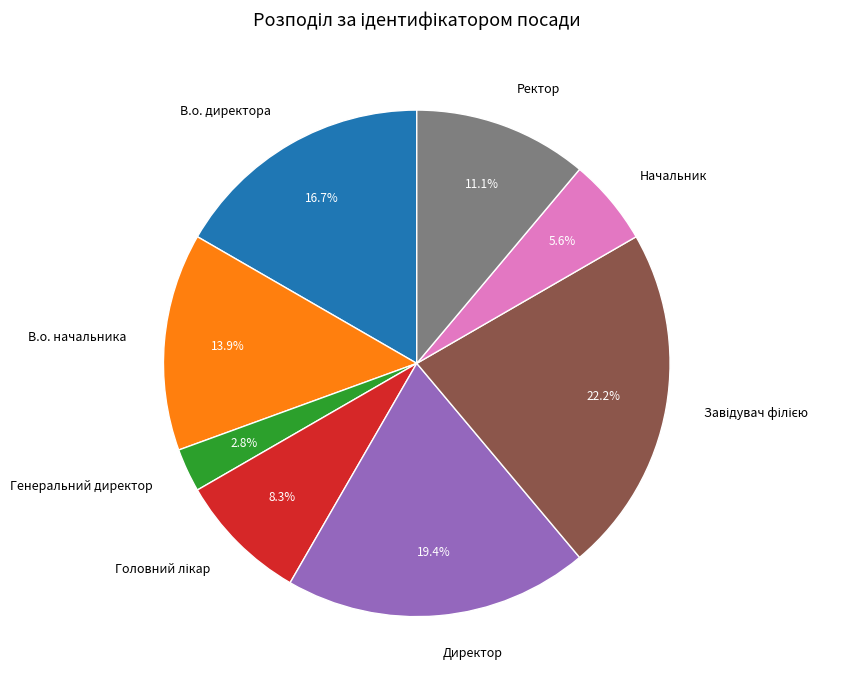

Does Начальник represent more than half of the total?

No